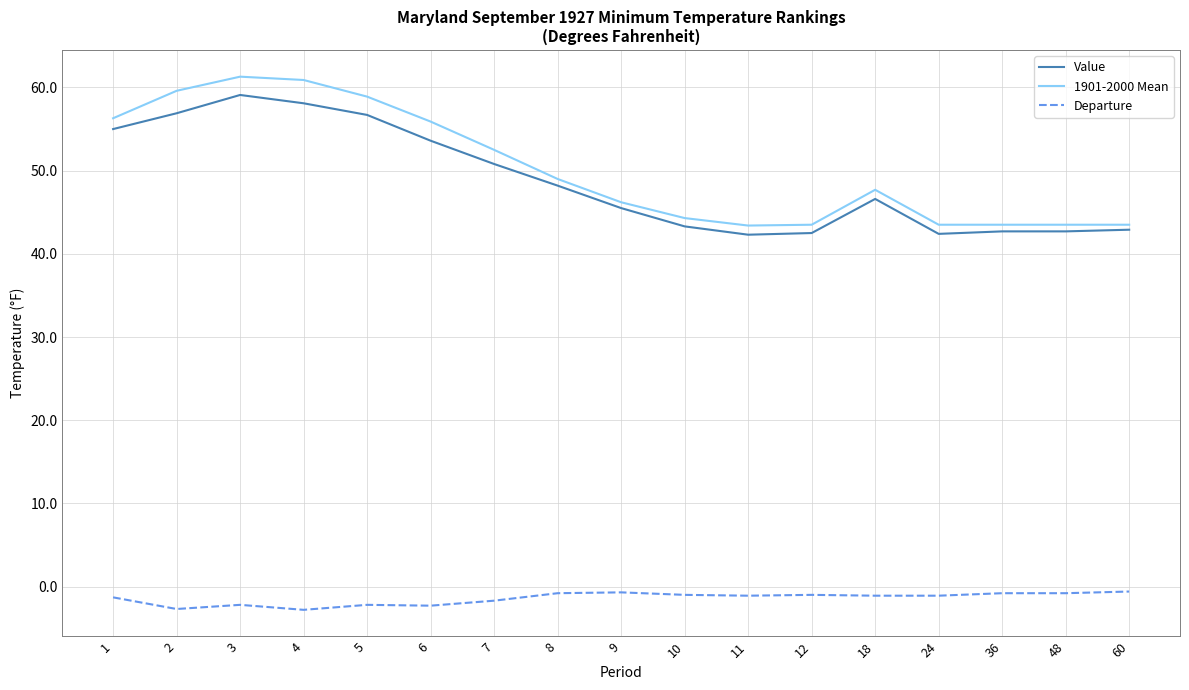

True or false: Value has a value of 42.5 at 12.

True